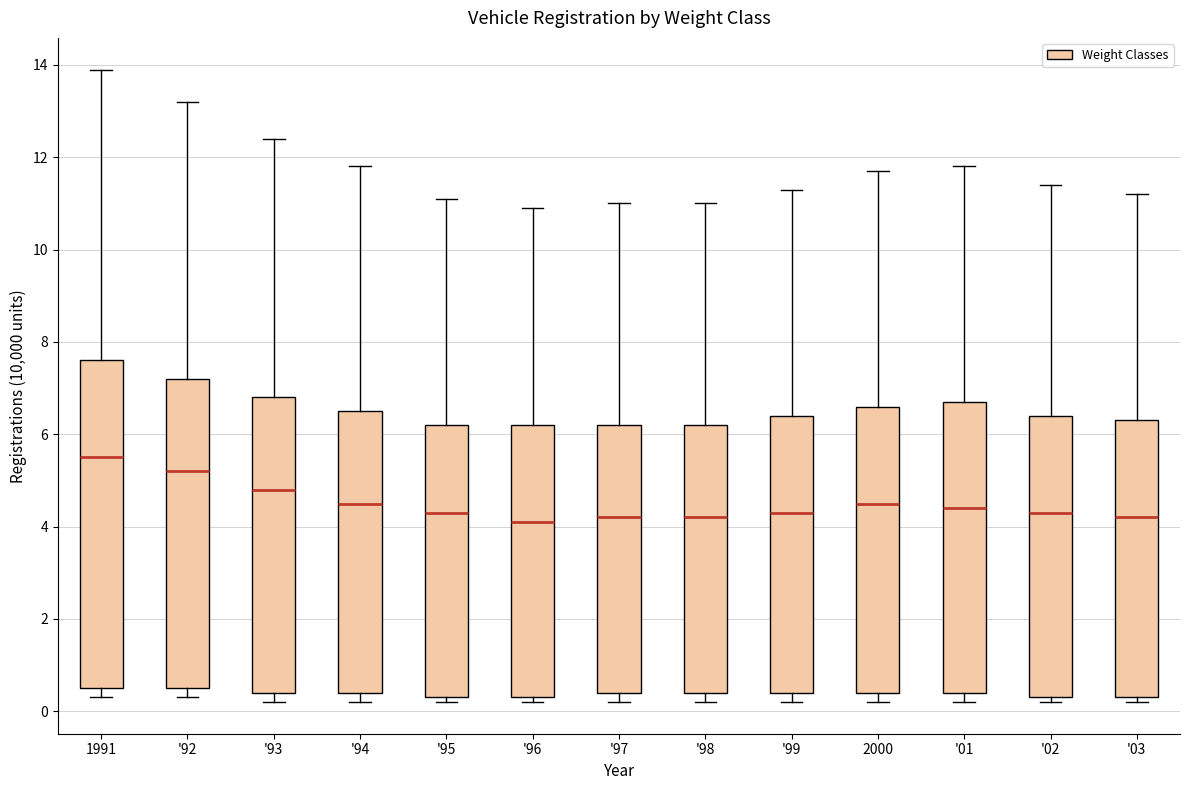

Reading left to right, read every box against the y-axis: the position of its median line, the range the box covers, and the ends of its whiskers. The values are not printed on the chart, so give them approximately, as read against the axis.

1991: median 5.6, box 0.6 to 7.6, whiskers 0.4 to 14.0
'92: median 5.2, box 0.6 to 7.2, whiskers 0.4 to 13.2
'93: median 4.8, box 0.4 to 6.8, whiskers 0.2 to 12.4
'94: median 4.6, box 0.4 to 6.6, whiskers 0.2 to 11.8
'95: median 4.4, box 0.4 to 6.2, whiskers 0.2 to 11.2
'96: median 4.2, box 0.4 to 6.2, whiskers 0.2 to 11.0
'97: median 4.2, box 0.4 to 6.2, whiskers 0.2 to 11.0
'98: median 4.2, box 0.4 to 6.2, whiskers 0.2 to 11.0
'99: median 4.4, box 0.4 to 6.4, whiskers 0.2 to 11.4
2000: median 4.6, box 0.4 to 6.6, whiskers 0.2 to 11.8
'01: median 4.4, box 0.4 to 6.8, whiskers 0.2 to 11.8
'02: median 4.4, box 0.4 to 6.4, whiskers 0.2 to 11.4
'03: median 4.2, box 0.4 to 6.4, whiskers 0.2 to 11.2